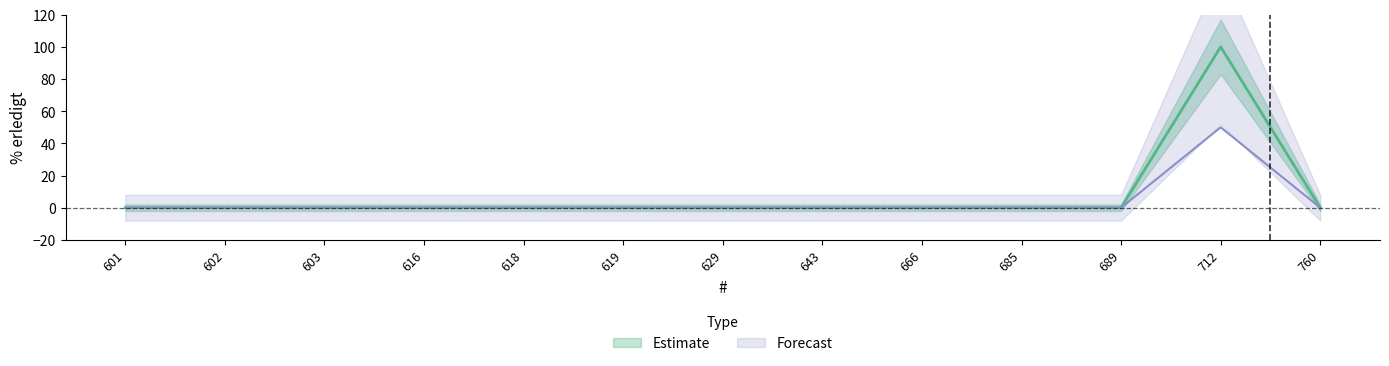

Rank the categories by value from highest to lowest.

712, 601, 602, 603, 616, 618, 619, 629, 643, 666, 685, 689, 760